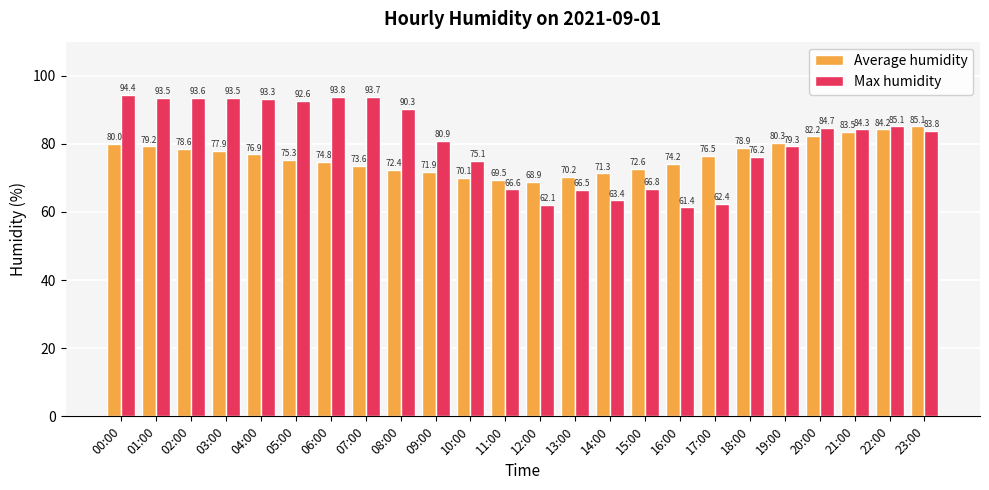

Which series changed the most between 06:00 and 15:00?

Max humidity